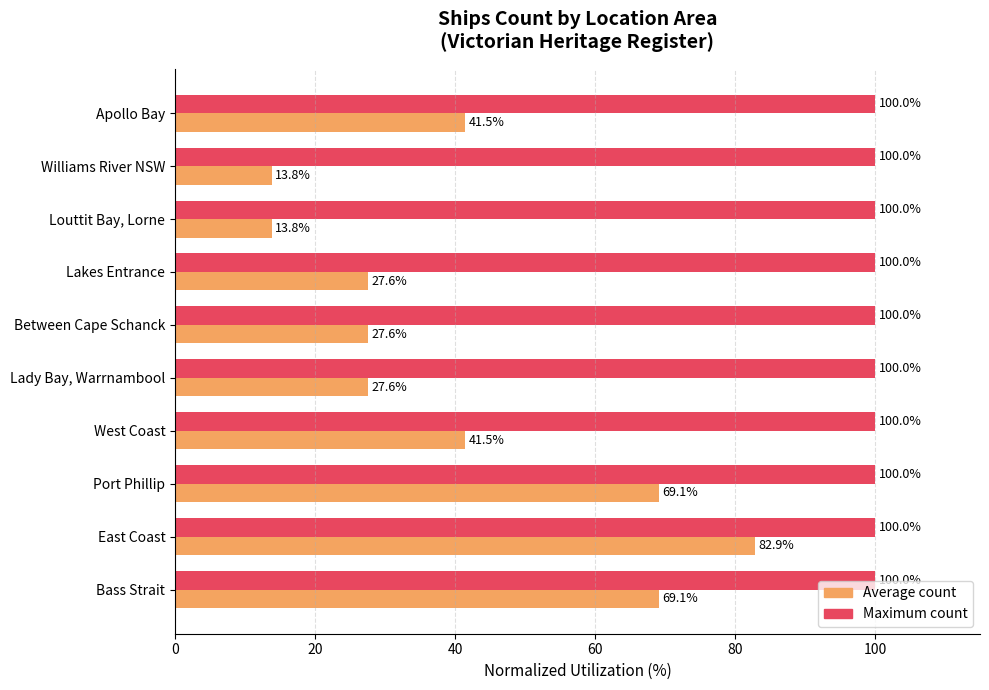

What is the maximum value shown in the chart?

100.0